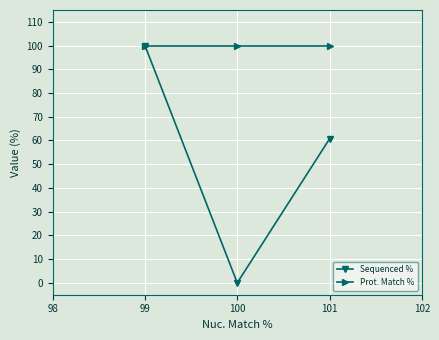

Which series has the largest range (max minus min)?

Sequenced %